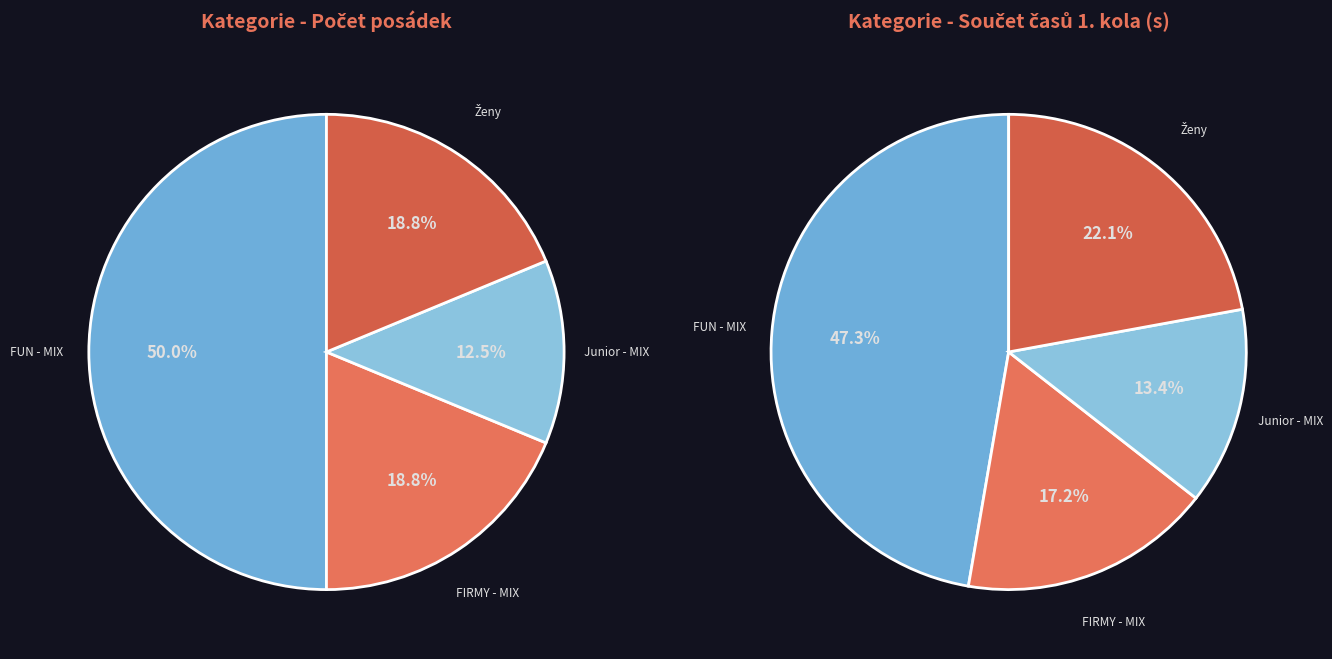

What is the ratio of the value at Junior - MIX to the value at FIRMY - MIX?

0.7